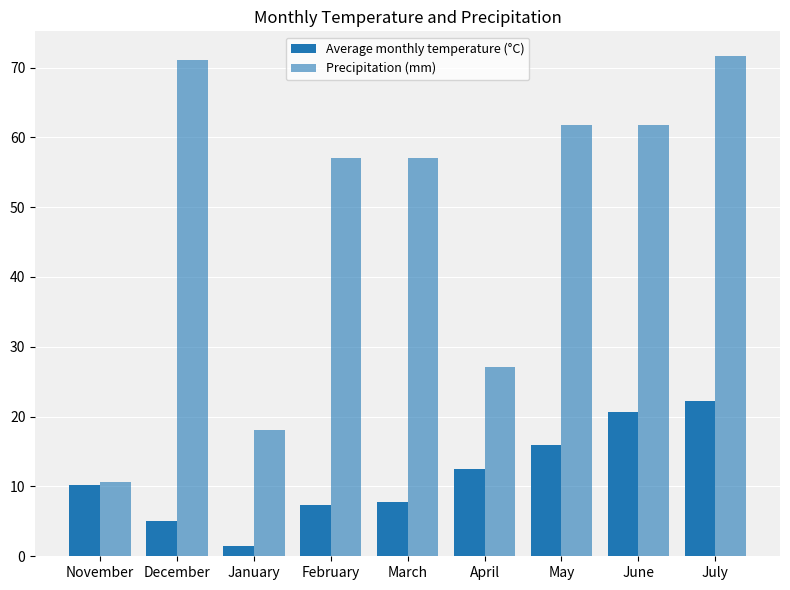

What is the total value across all series at June?

82.4